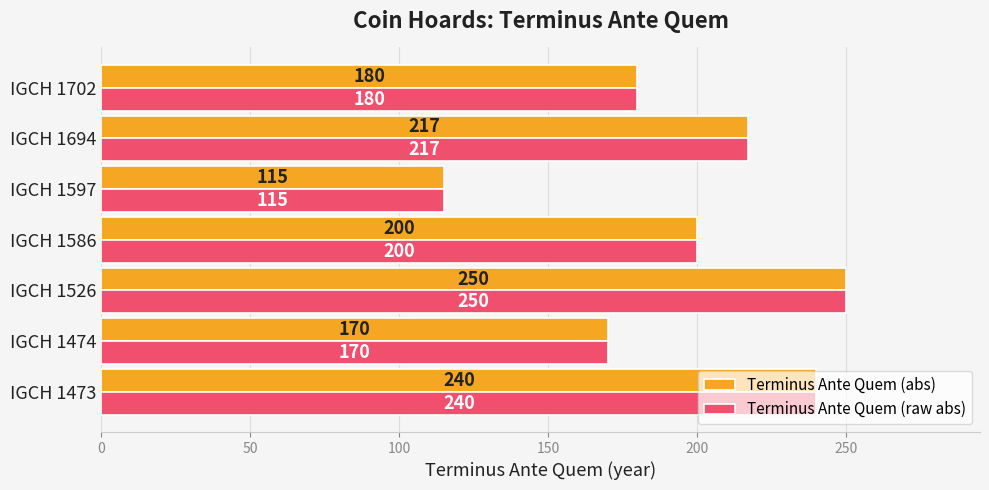

Rank the categories by Terminus Ante Quem (raw abs) value from lowest to highest.

IGCH 1597, IGCH 1474, IGCH 1702, IGCH 1586, IGCH 1694, IGCH 1473, IGCH 1526